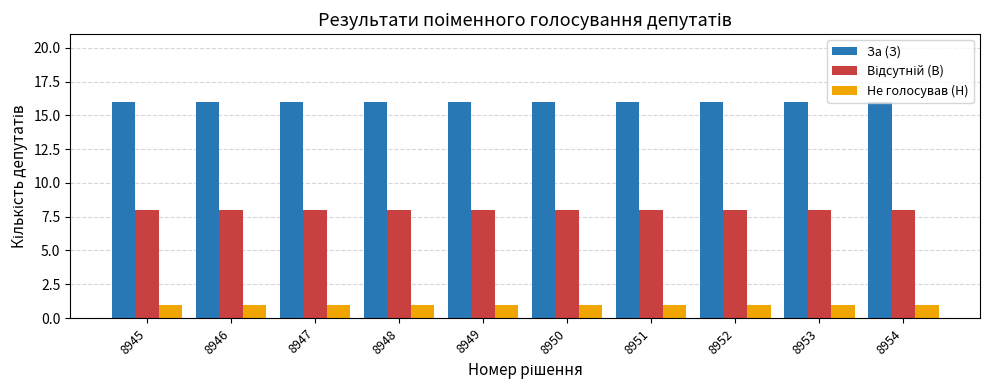

What is the spread (max minus min) of values at 8950?

15